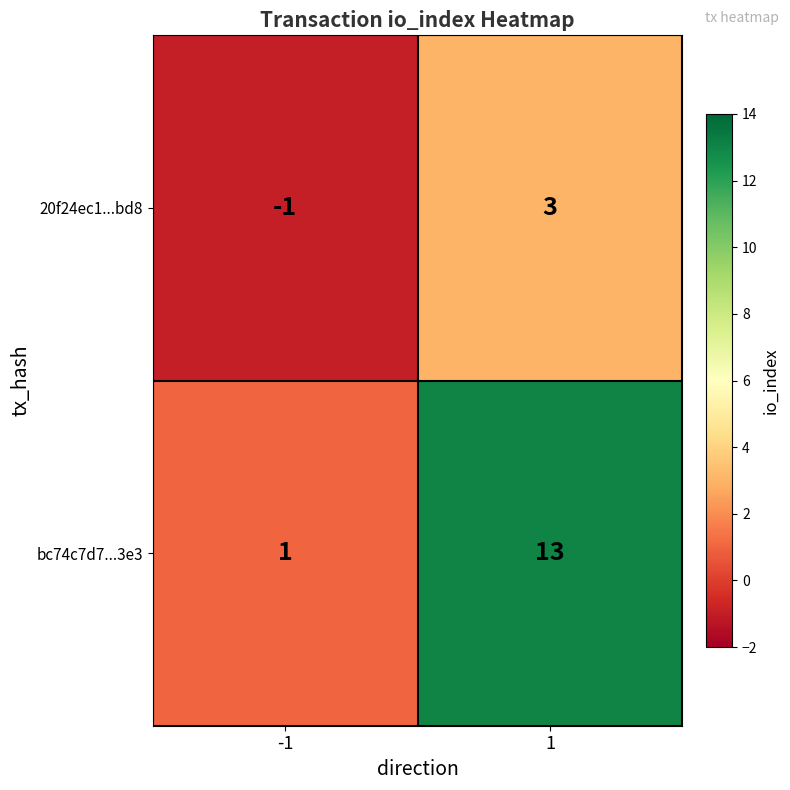

Between -1 and 1, which series saw the biggest shift?

bc74c7d7...3e3